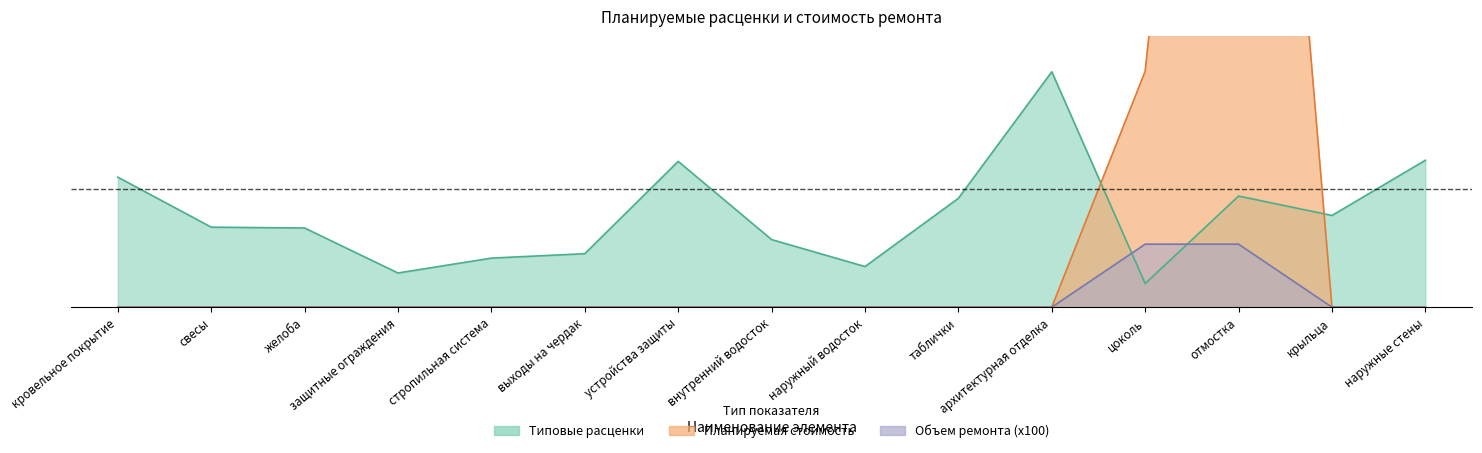

Which series ends up on top after the final intersection of Типовые расценки and Планируемая стоимость?

Типовые расценки